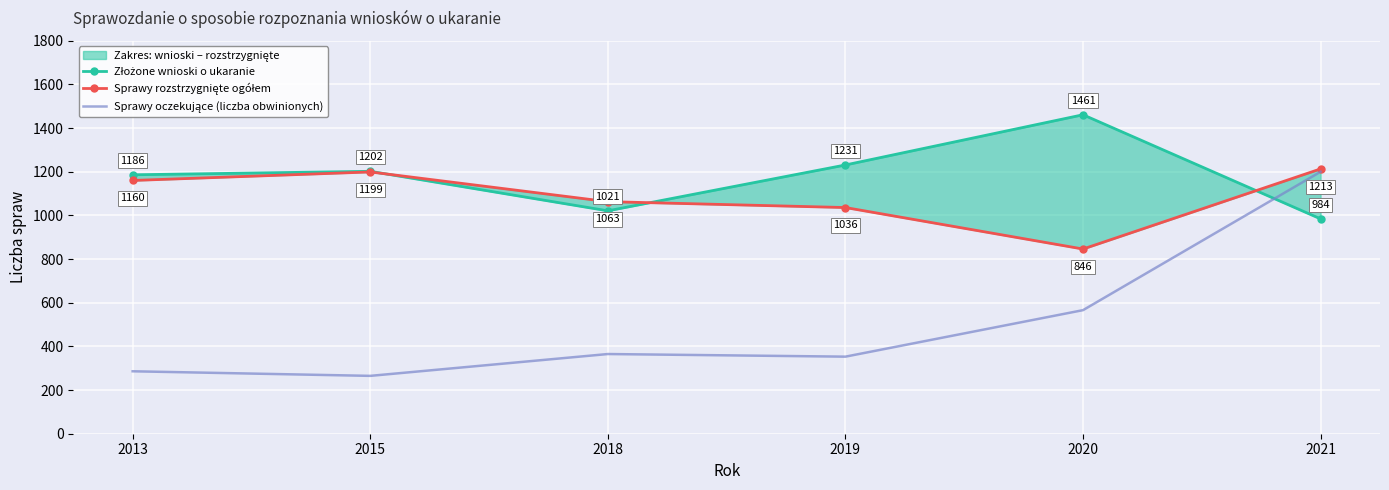

True or false: Sprawy rozstrzygnięte ogółem and Sprawy oczekujące (liczba obwinionych) cross at least once.

False